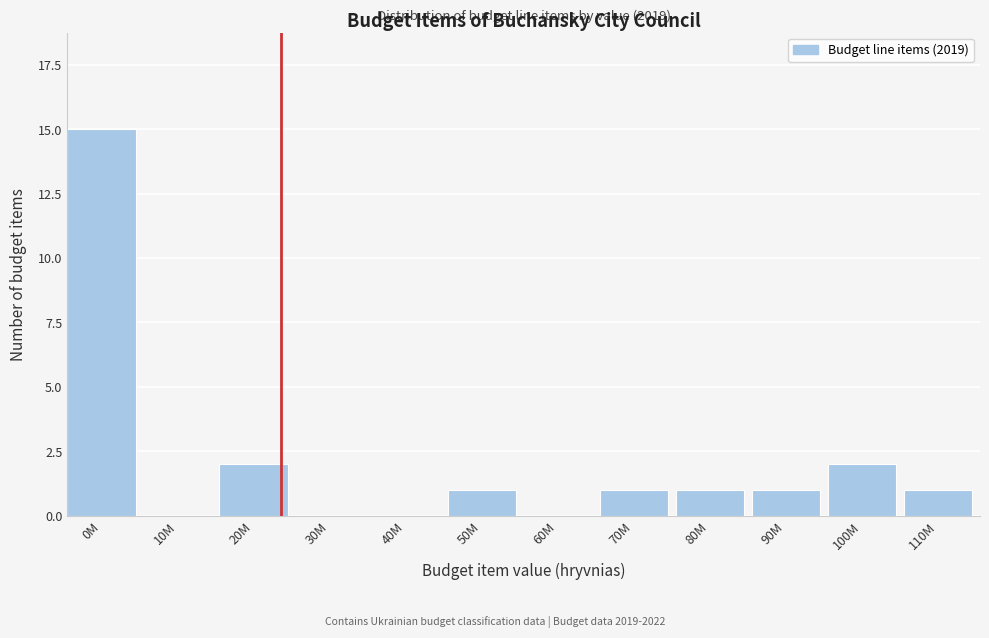

Reading left to right, extract all data points from this chart.

0M=15	10M=0	20M=2	30M=0	40M=0	50M=1	60M=0	70M=1	80M=1	90M=1	100M=2	110M=1